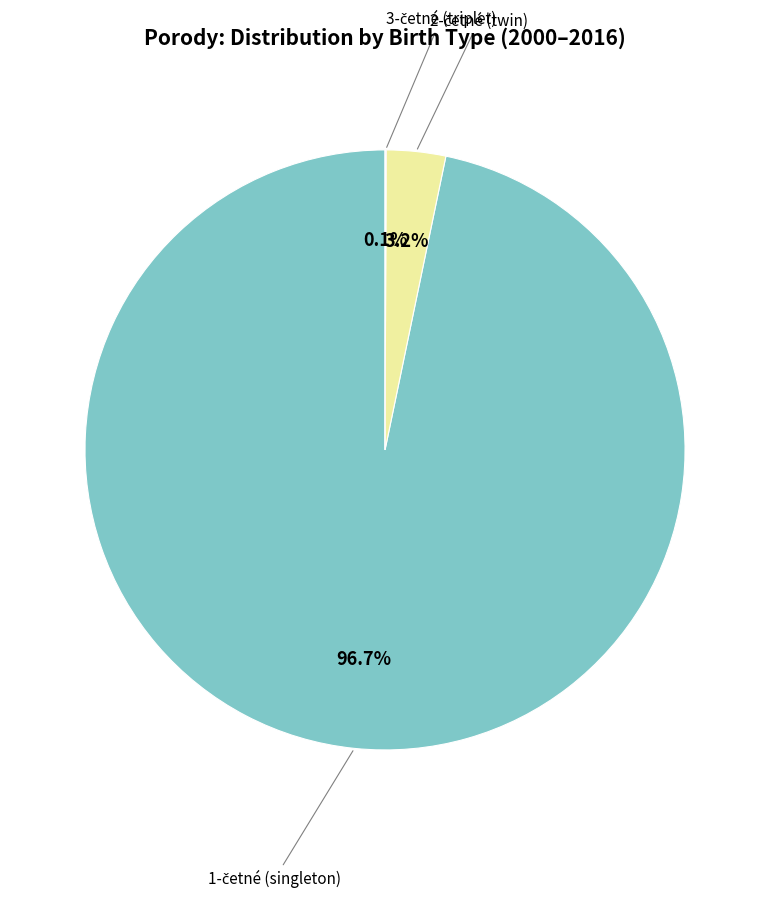

Is there a majority slice in this chart?

Yes